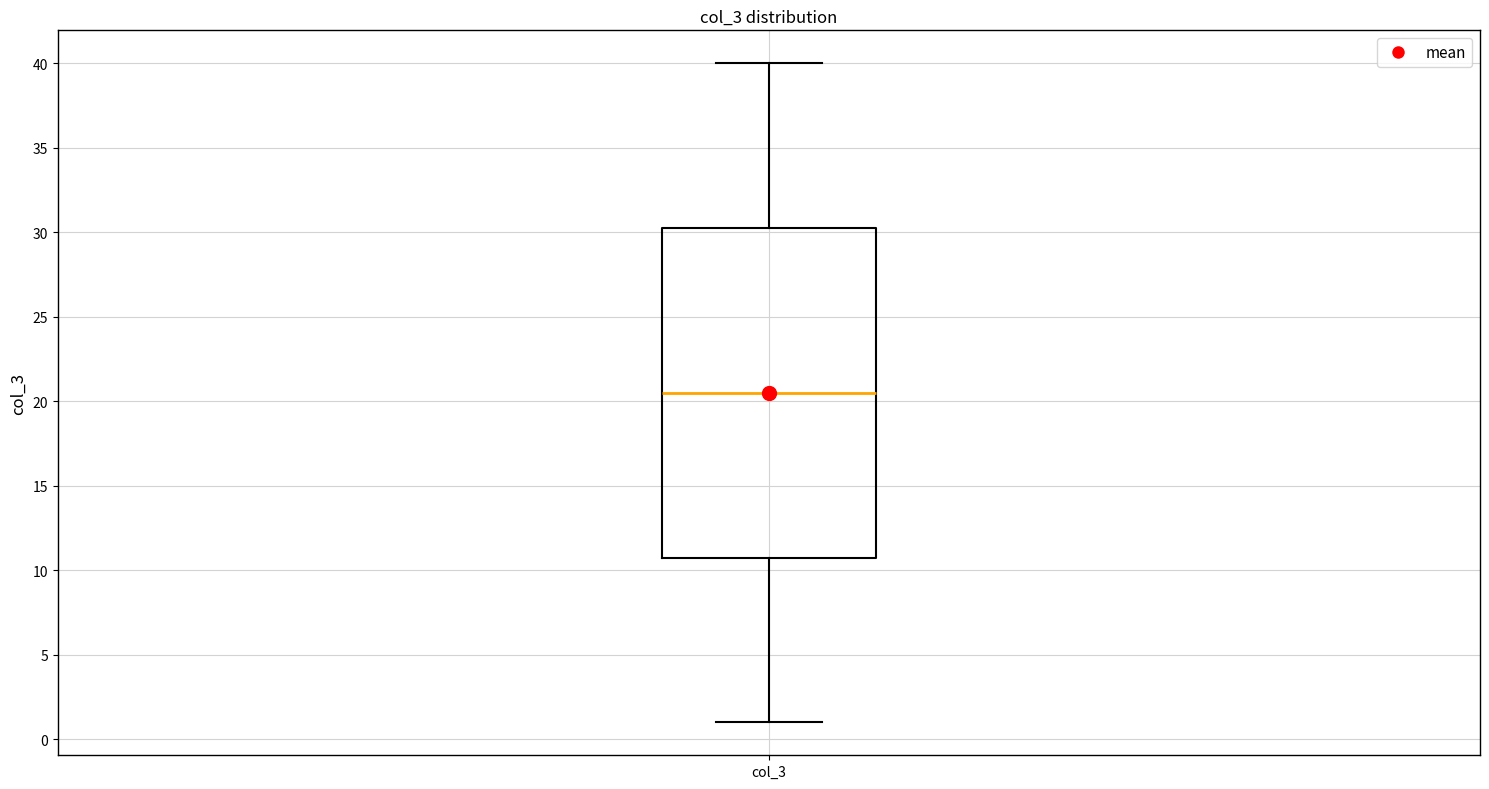

Transcribe this box plot: give where the median line is, the range the box spans, and where the two whiskers end, as read against the y-axis. The values are not printed on the chart, so give them approximately, as read against the axis.

median 20.5, box 11.0 to 30.5, whiskers 1.0 to 40.0